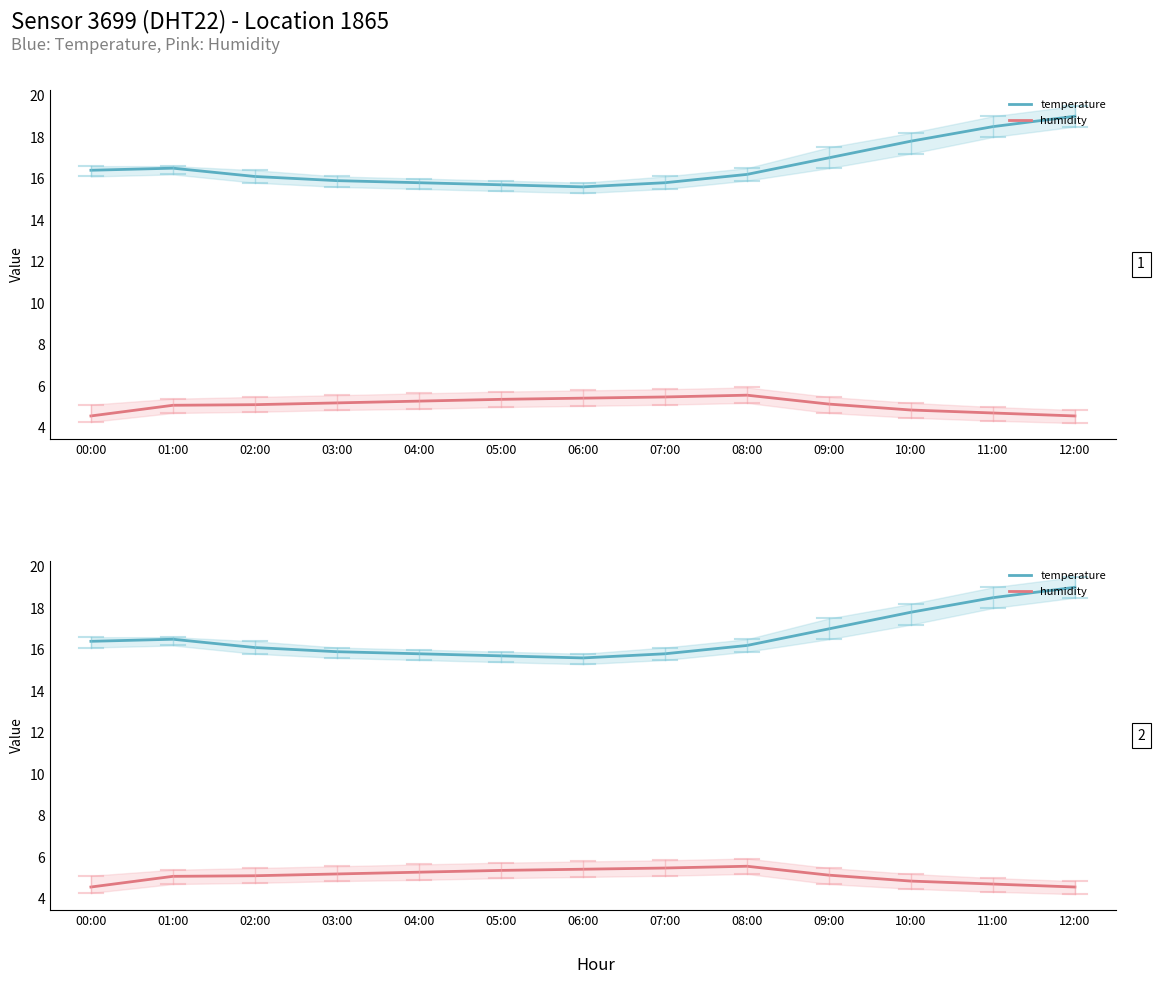

Reading left to right, transcribe all the data shown in this chart.

temperature: 16.4	16.5	16.1	15.9	15.8	15.7	15.6	15.8	16.2	17.0	17.8	18.5	19.0
humidity: 4.6	5.1	5.1	5.2	5.3	5.4	5.4	5.5	5.6	5.1	4.9	4.7	4.6